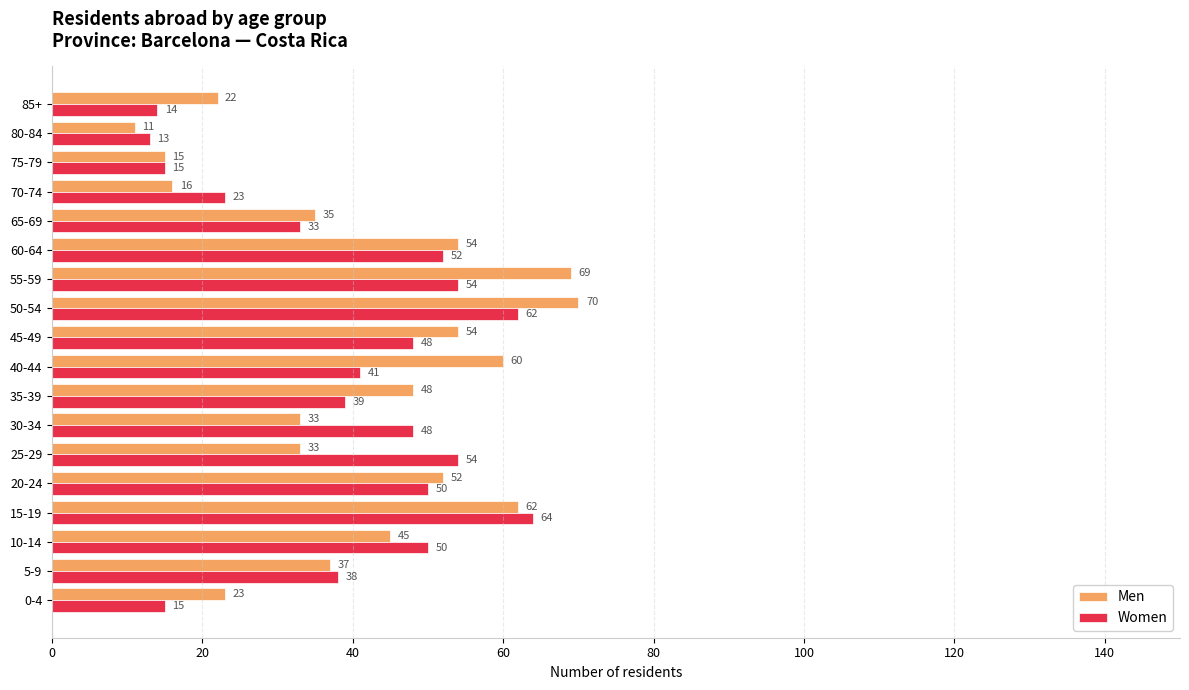

What is the maximum value for Women?

64